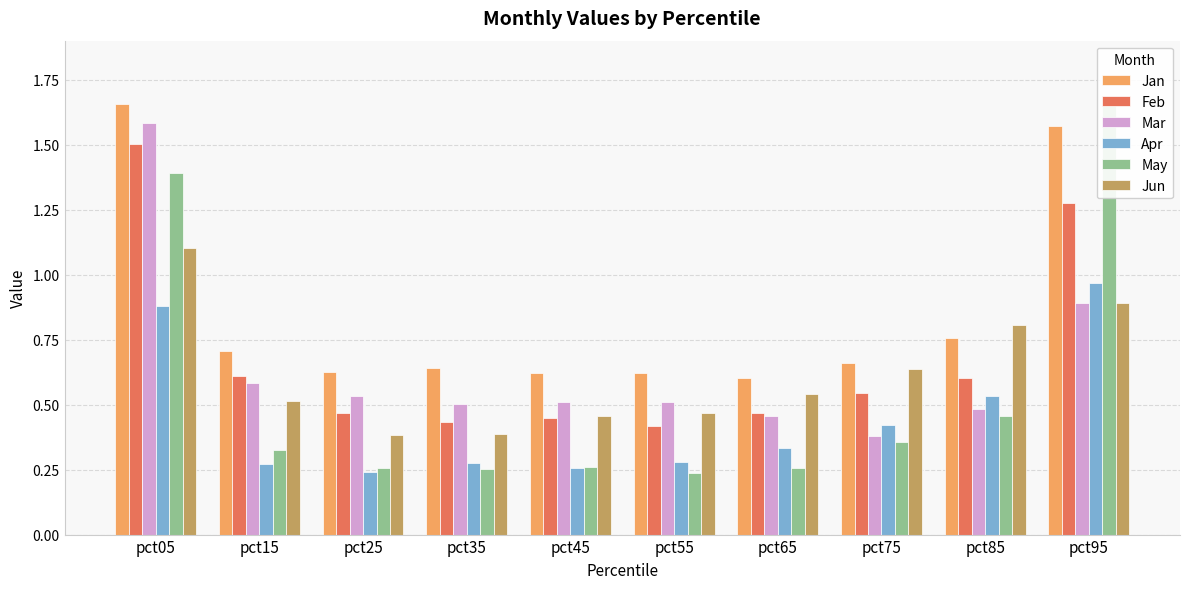

Which series has the largest total across all categories?

Jan